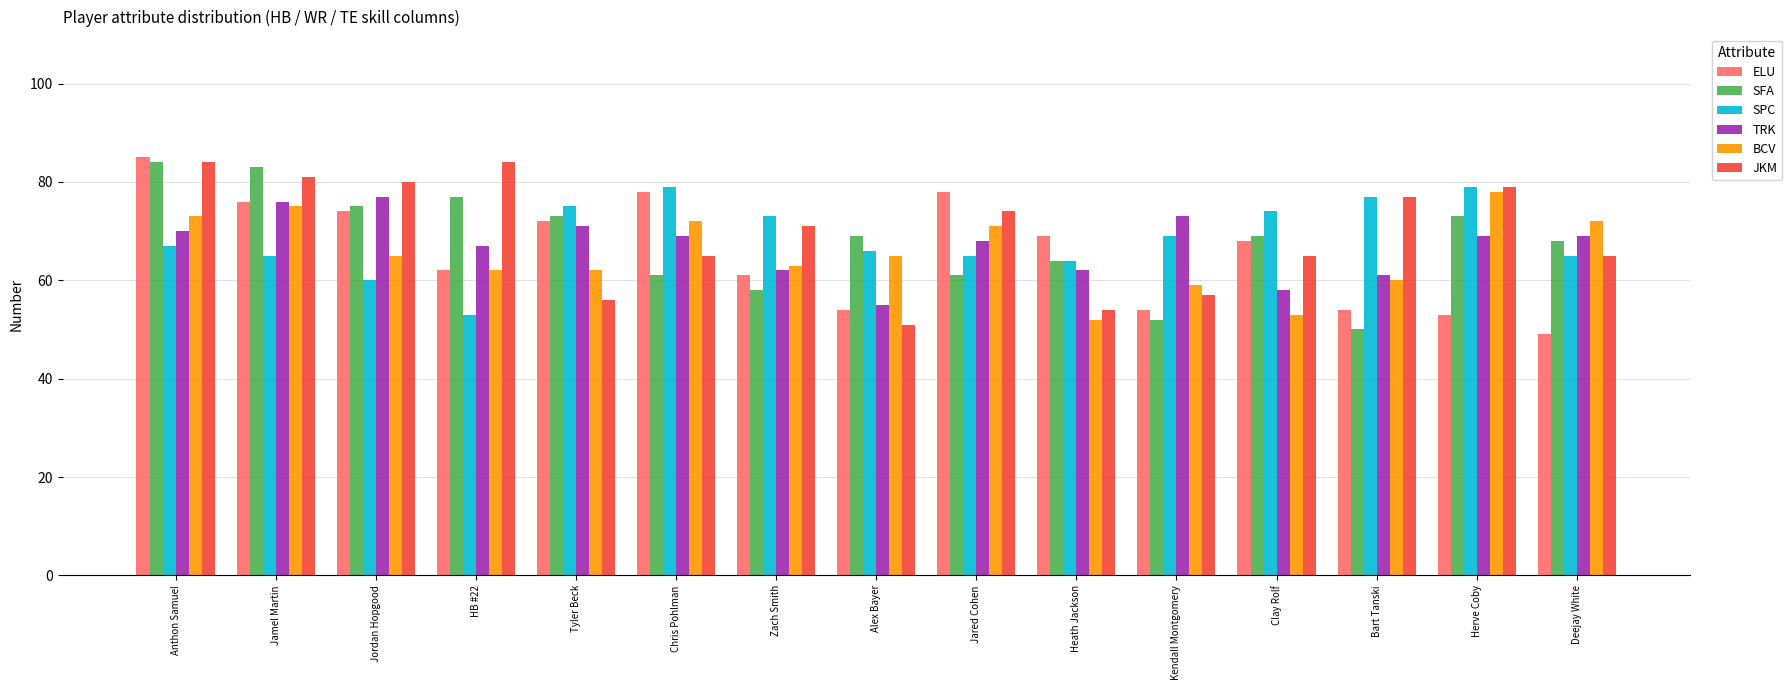

Which series has the largest range (max minus min)?

ELU